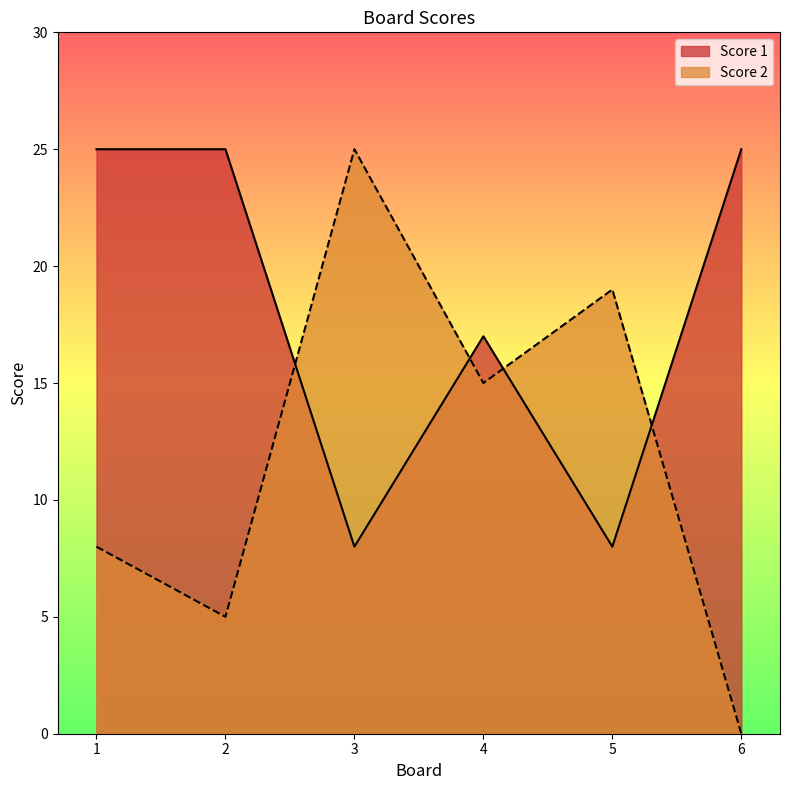

Which series has the largest total across all categories?

Score 1